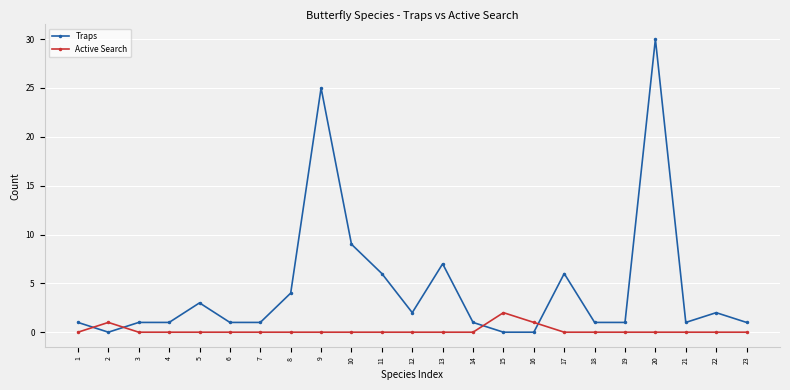

Between which two adjacent categories do Traps and Active Search first intersect?

1 and 2